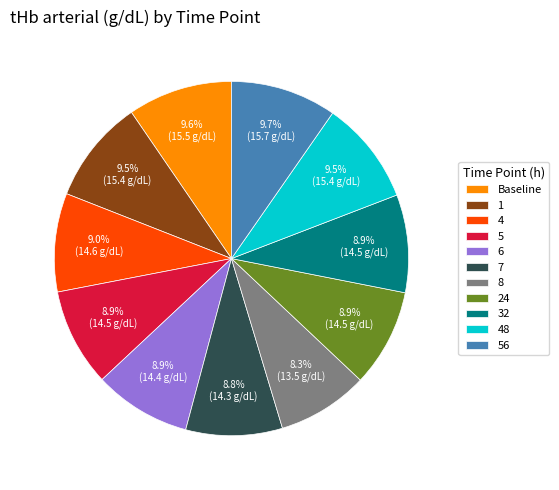

To the nearest percent, what percentage of the pie is 5?

9%